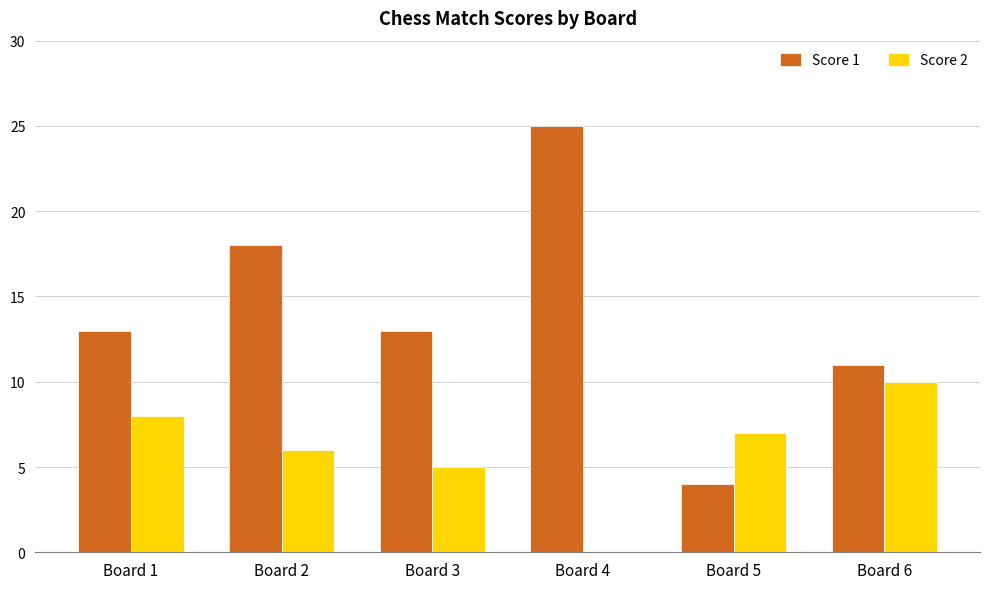

How many data points does each series have?

6